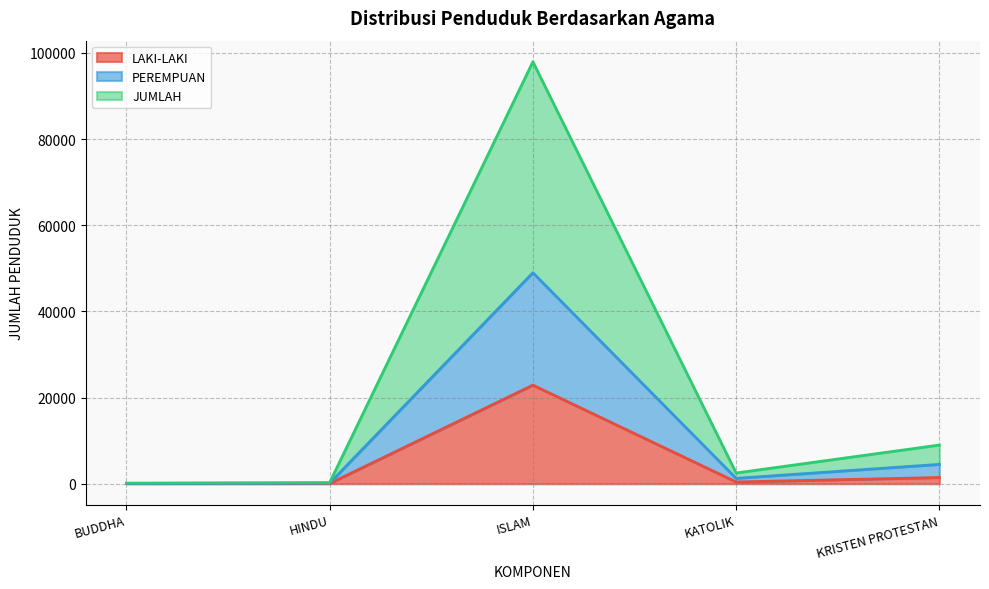

What is the maximum value shown in the chart?

97926